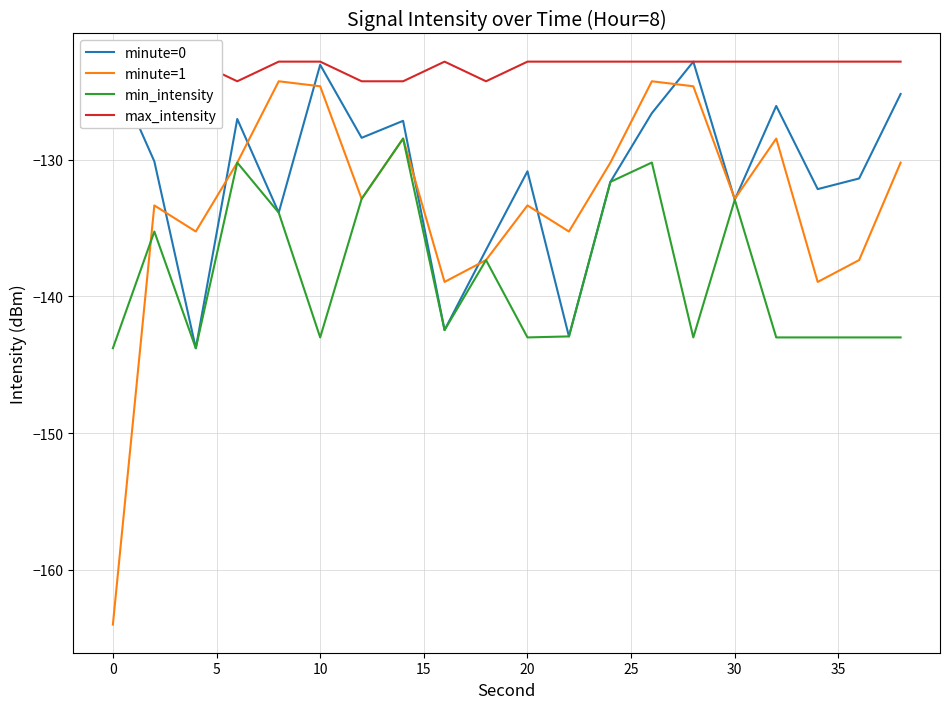

Is it true that minute=1 equals -62.8 at 25?

False